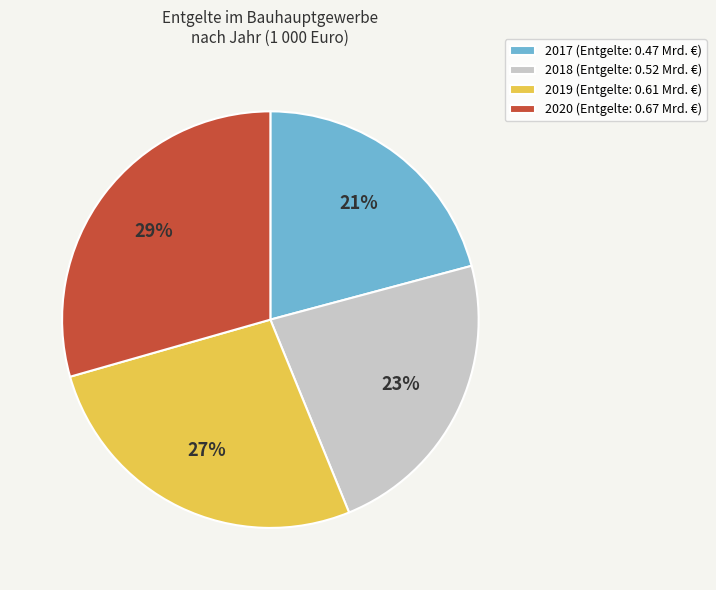

Does 2020 account for over 50% of the chart?

No